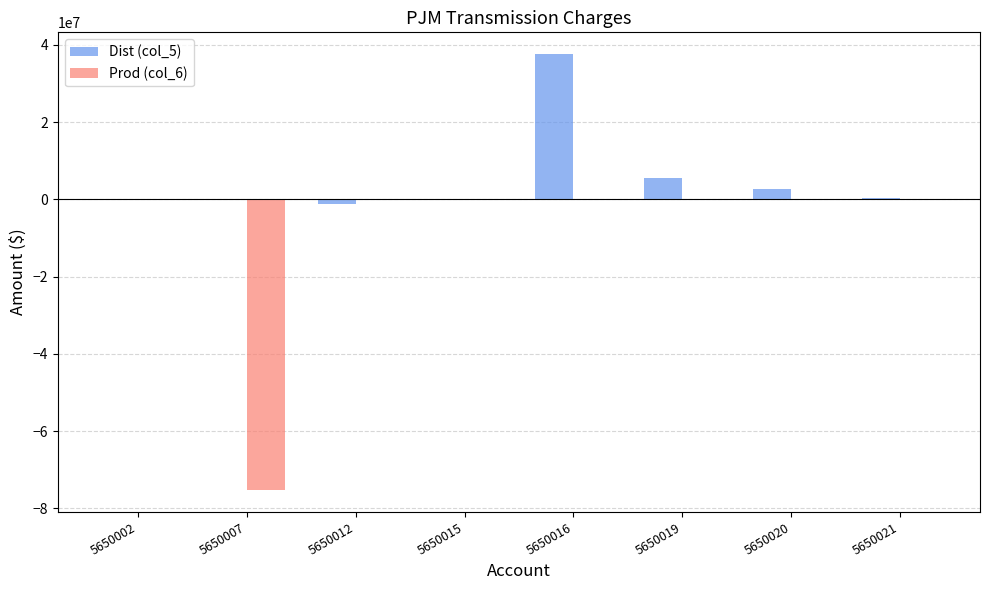

Is the value of Dist (col_5) at 5650019 greater than the value of Prod (col_6) at 5650020?

Yes